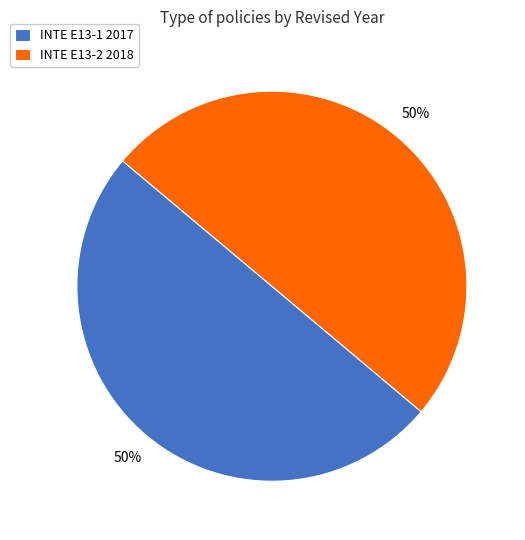

Is the sum of INTE E13-1 2017 and INTE E13-2 2018 greater than half?

Yes